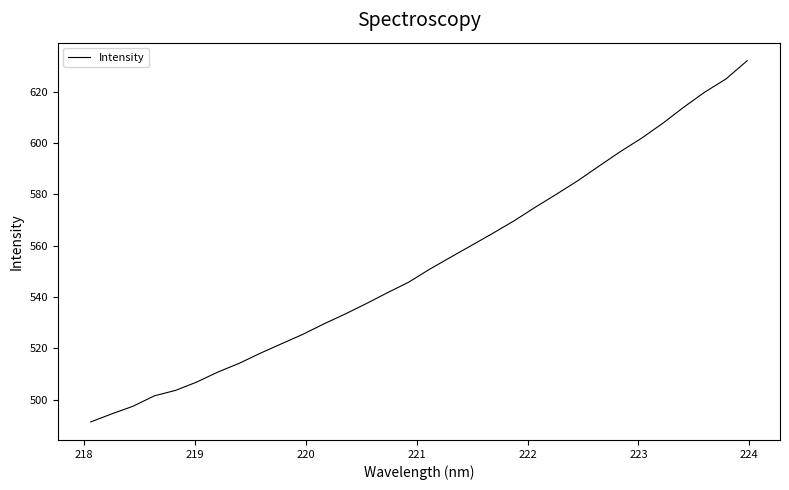

What is the difference between the maximum and minimum values?

140.8